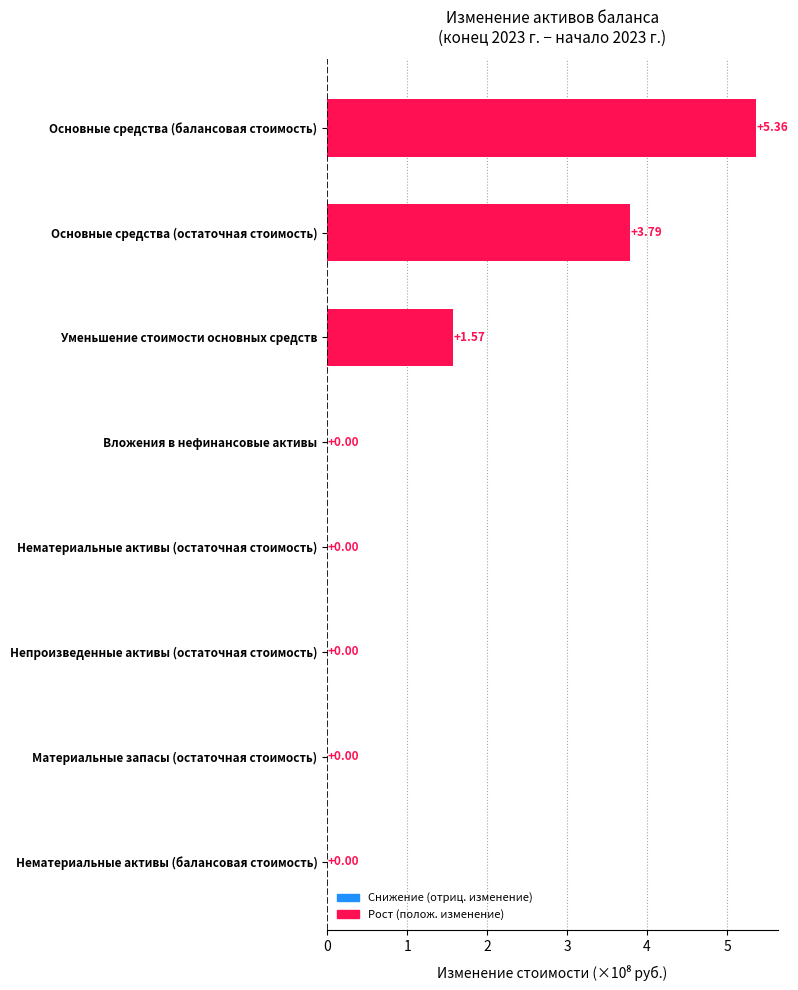

Does the chart contain stacked bars?

No